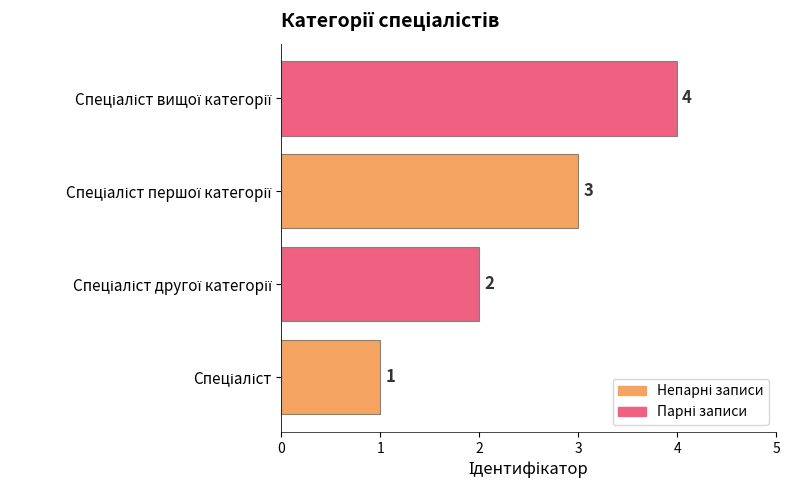

What is the difference between the maximum and minimum values?

3